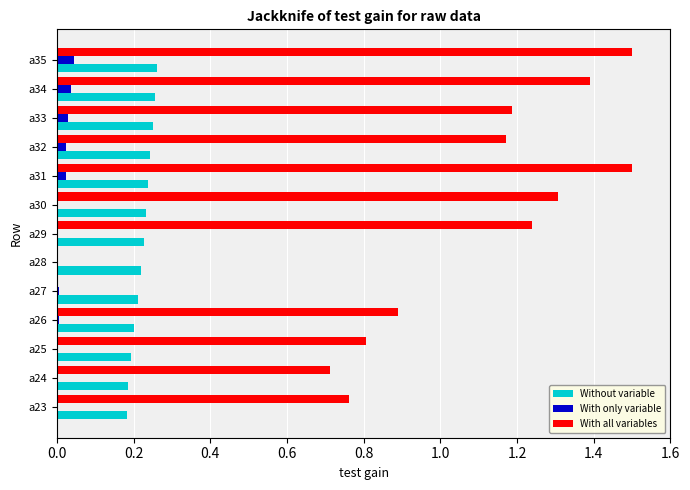

What is the average value of the With all variables series?

1.0